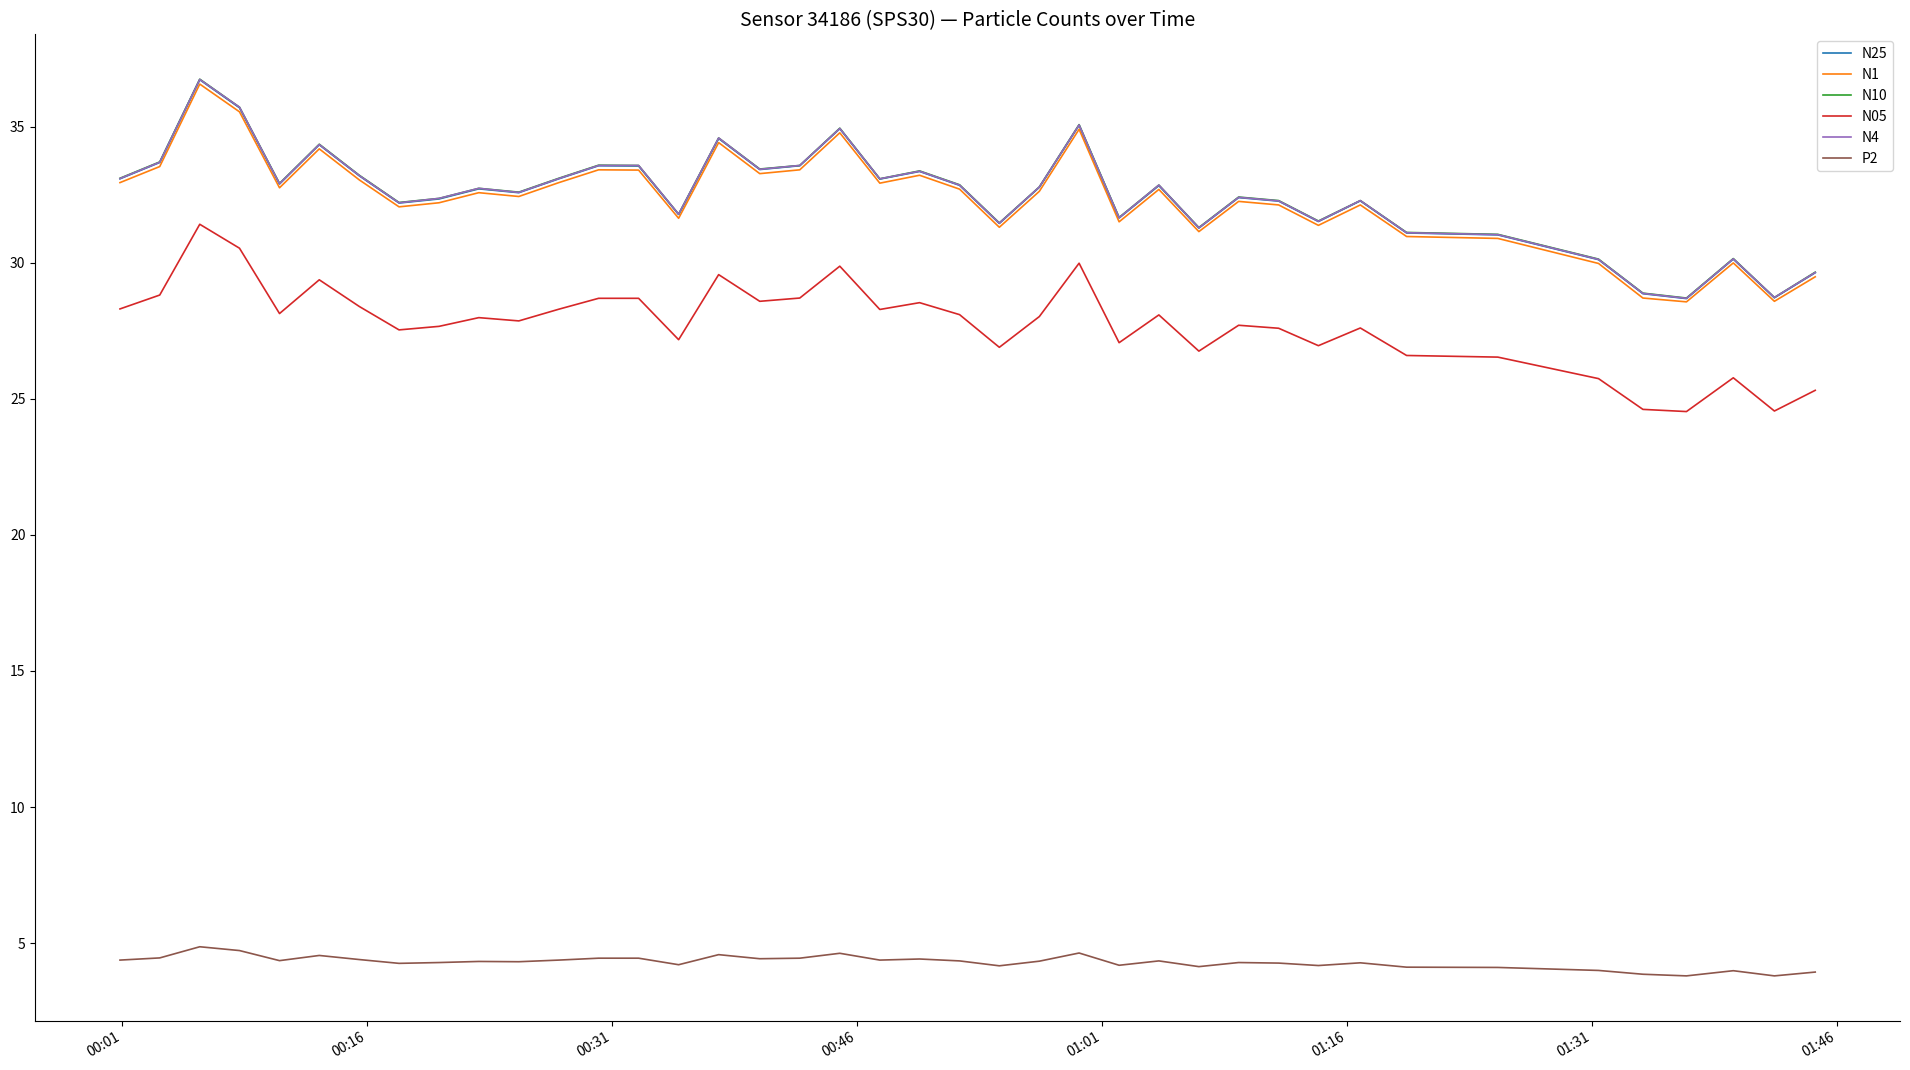

What is the difference between the second highest and second lowest values in the N4 series?

7.0